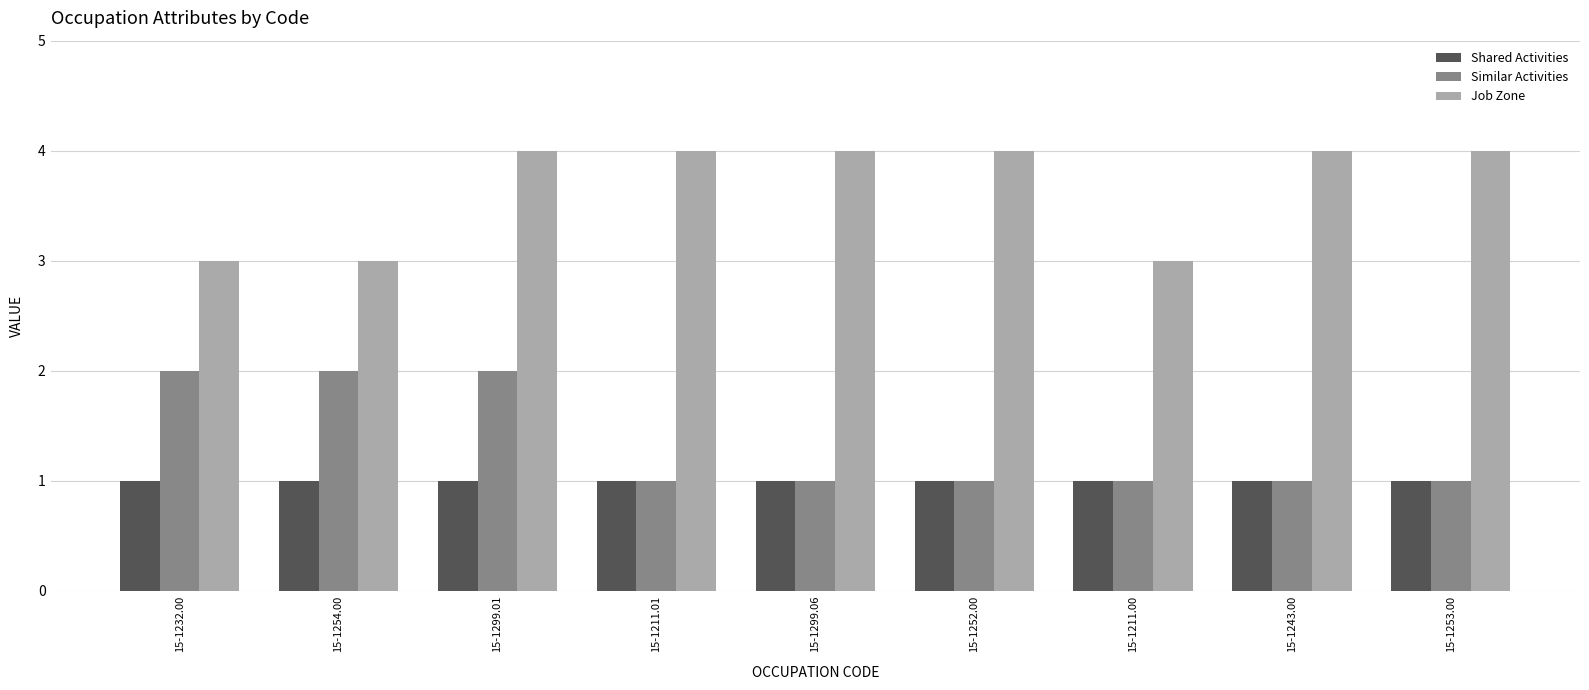

What is the spread (max minus min) of values at 15-1211.00?

2